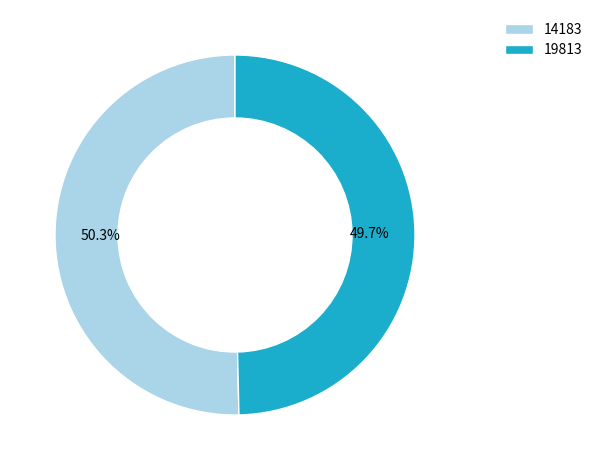

To the nearest percent, what is the average slice percentage?

50%